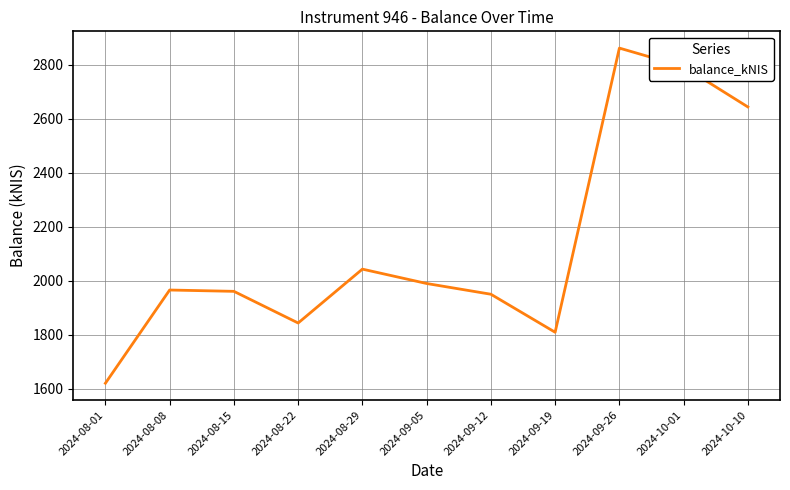

At which category does the chart reach its peak across all series?

2024-09-26